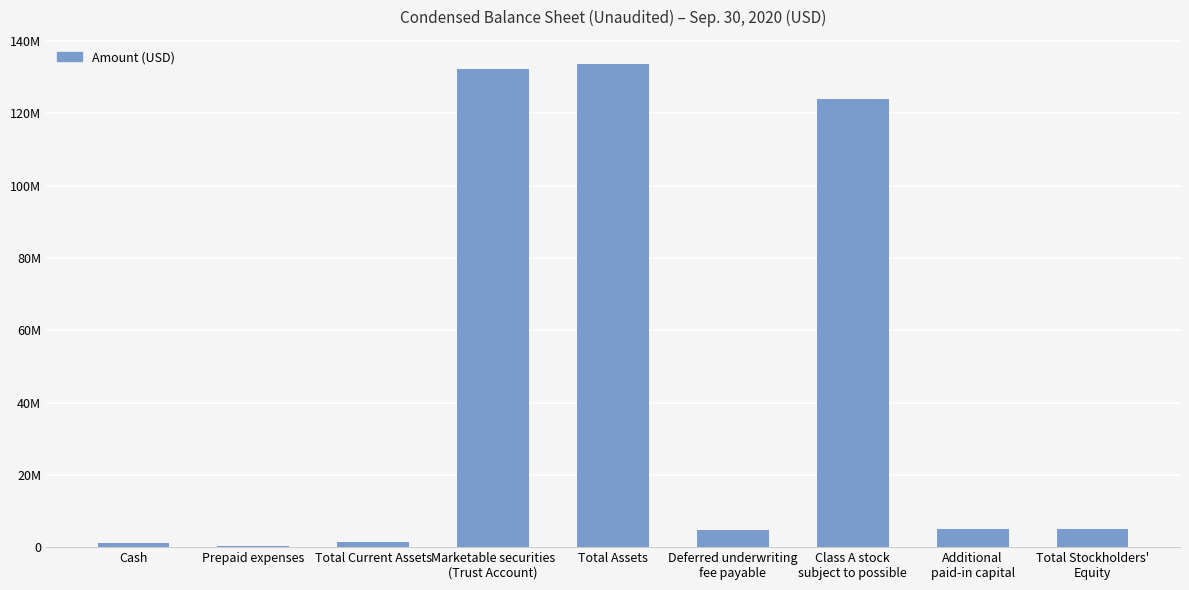

How many data points are above 5000001?

4